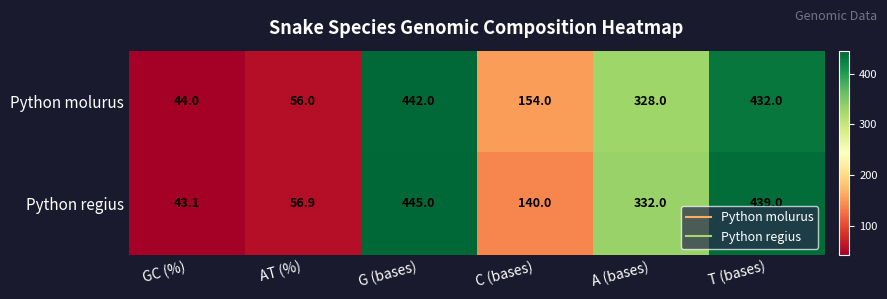

Is it true that Python molurus equals 442.0 at G (bases)?

True